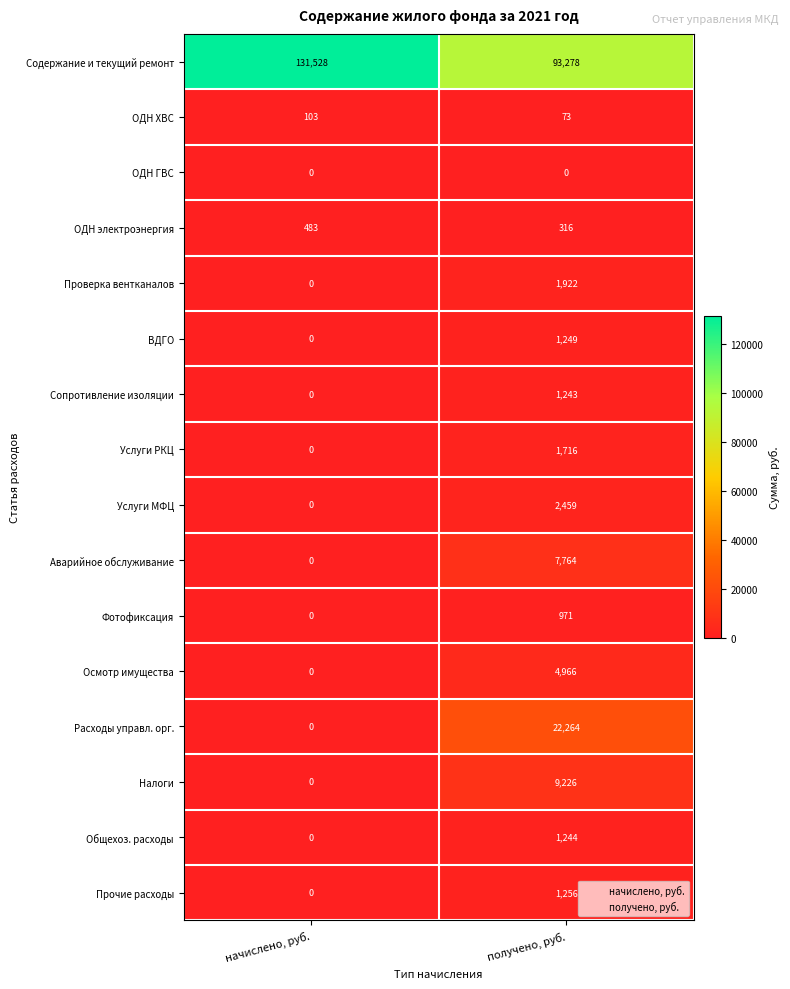

Which series has the largest total across all categories?

Содержание и текущий ремонт